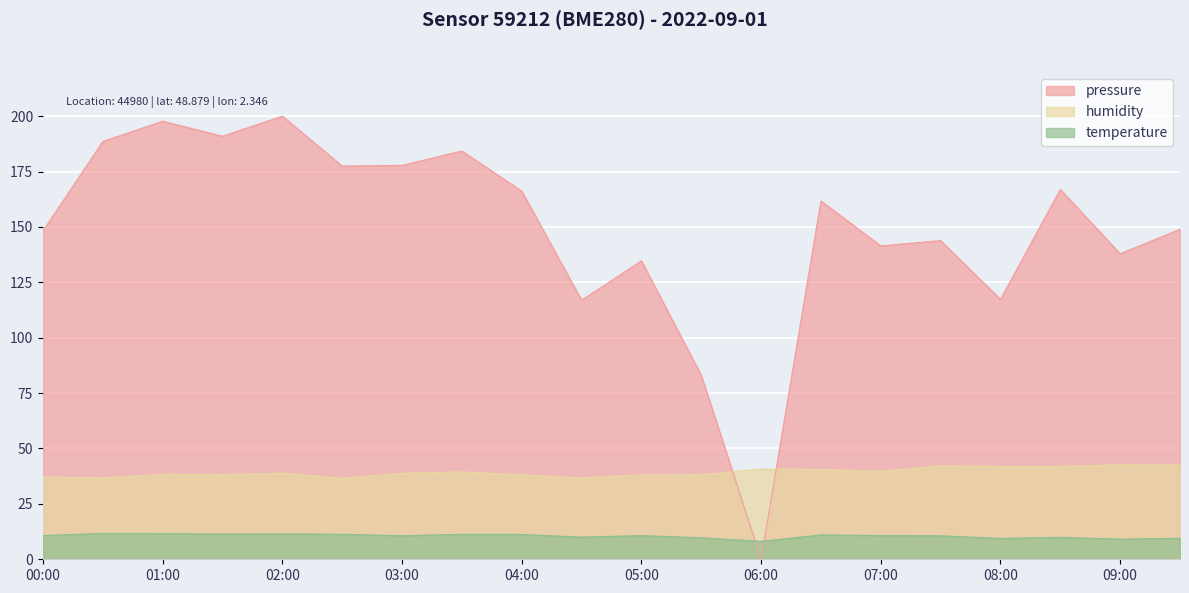

Is the value of pressure at 04:30 greater than the value of humidity at 03:00?

Yes